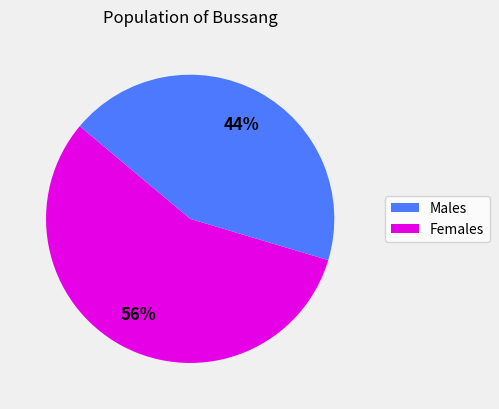

To the nearest percent, what is the average slice percentage?

50%